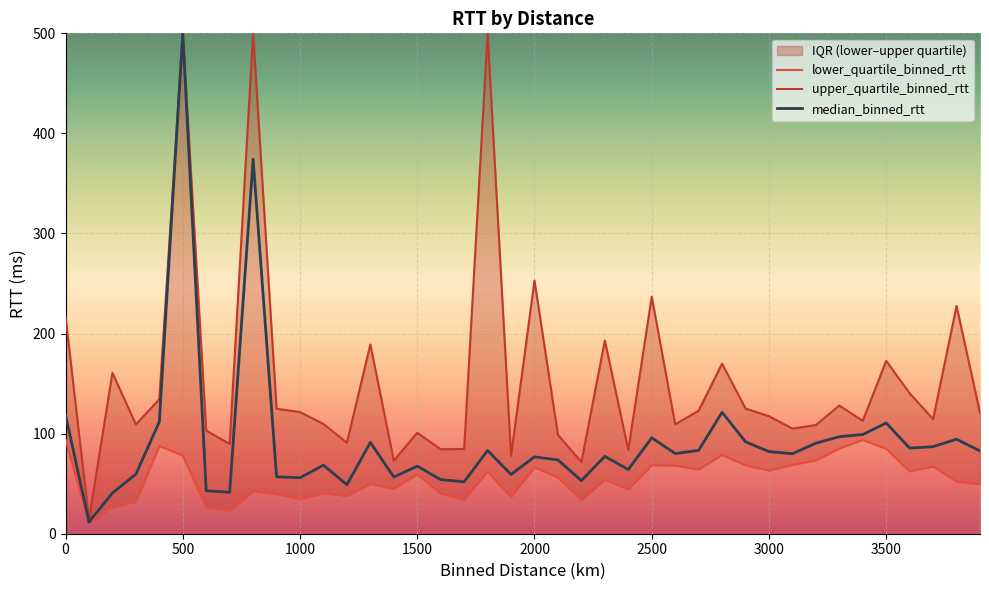

Read the lower_quartile_binned_rtt value at 13.

49.7